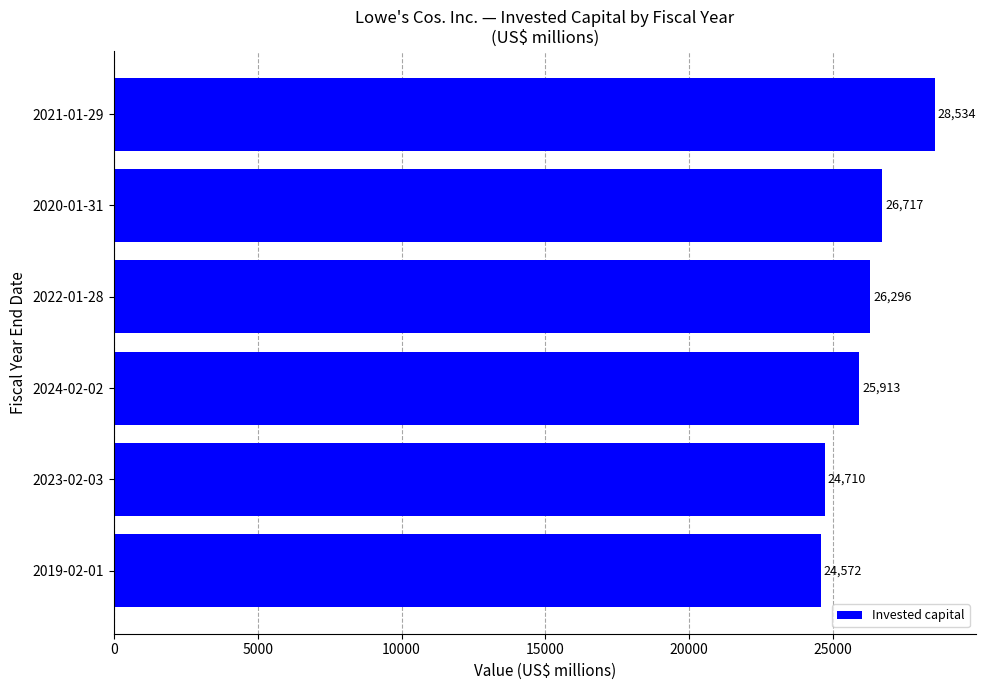

Reading bottom to top, transcribe all the data shown in this chart.

24572	24710	25913	26296	26717	28534